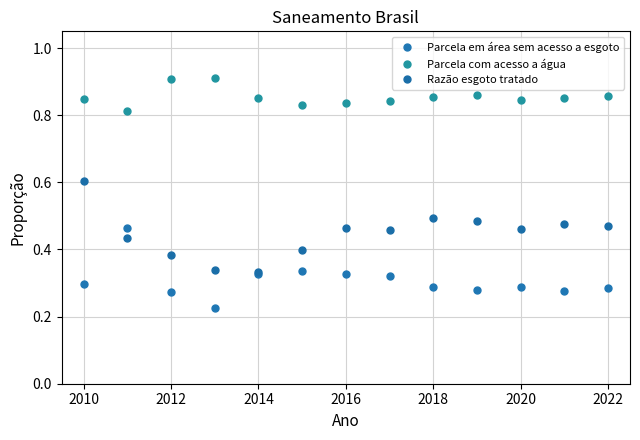

True or false: Parcela com acesso a água has more than 2 interior local peaks.

False